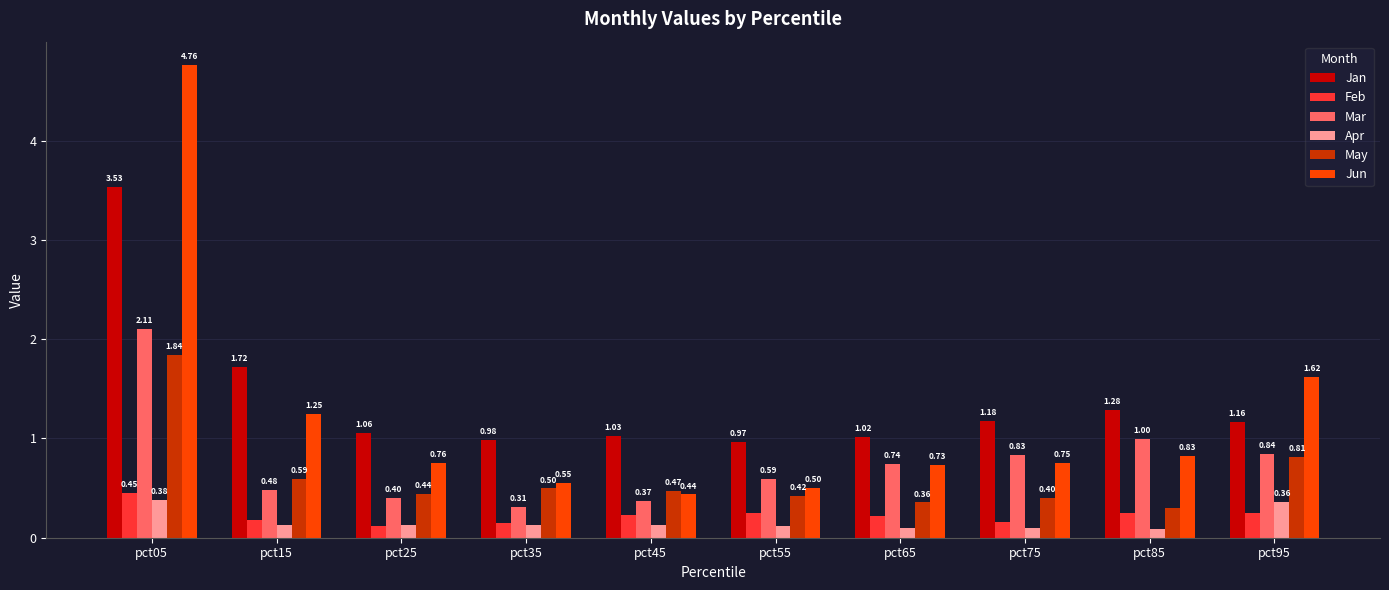

Which series has the largest range (max minus min)?

Jun